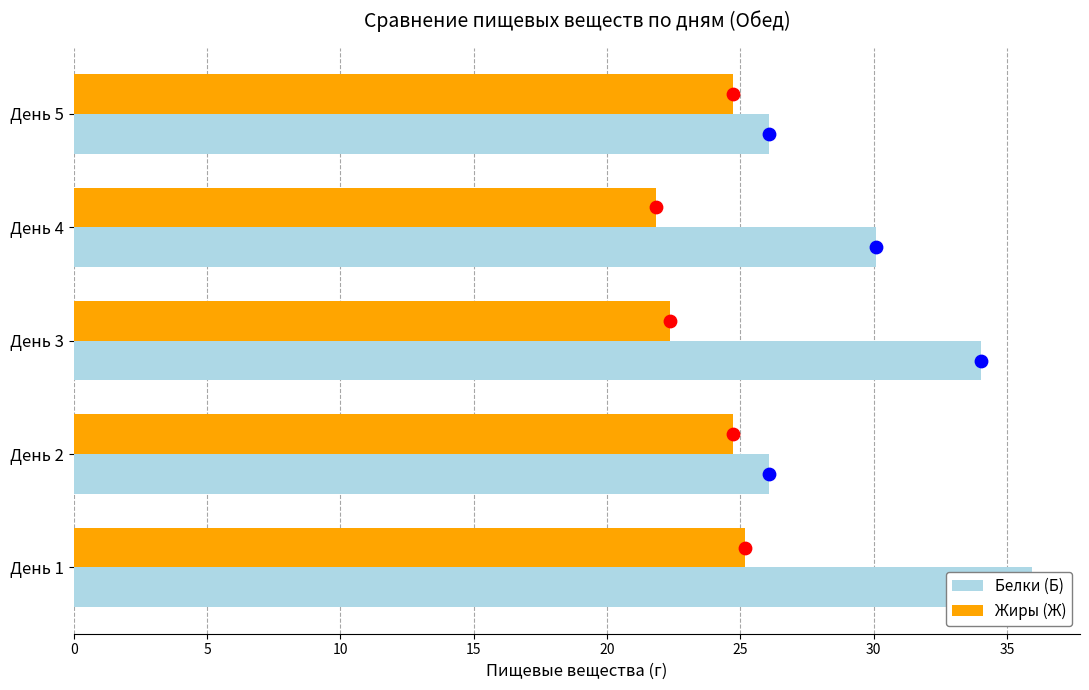

What are all the series names shown in the legend?

Белки (Б), Жиры (Ж)